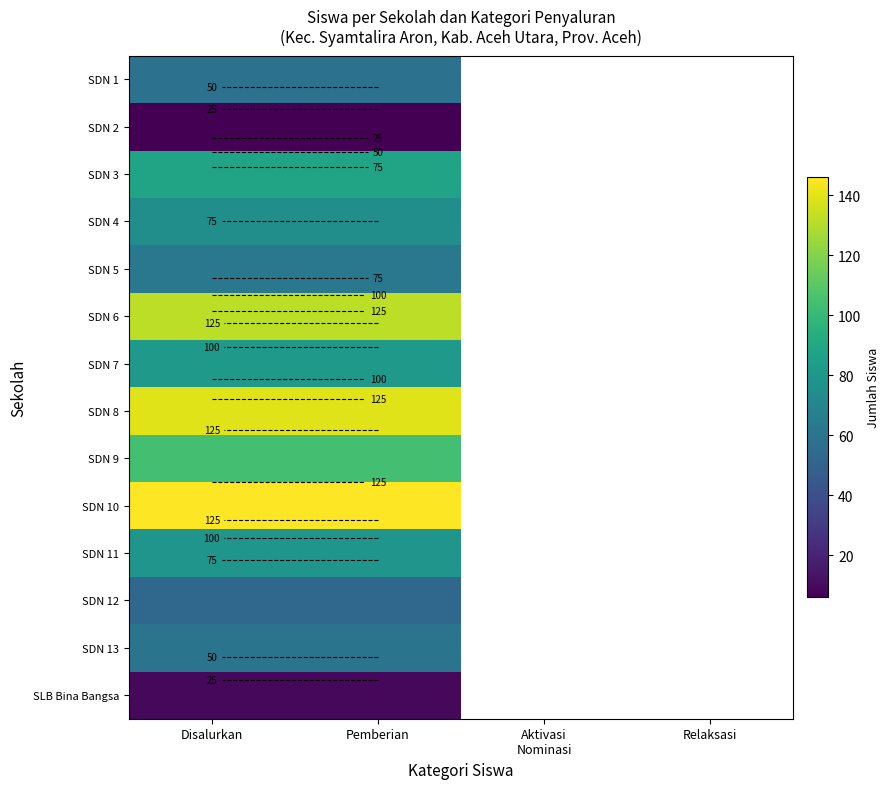

Rank the series at Disalurkan from highest to lowest value.

SDN 10, SDN 8, SDN 6, SDN 9, SDN 3, SDN 7, SDN 11, SDN 4, SDN 5, SDN 13, SDN 1, SDN 12, SLB Bina Bangsa, SDN 2